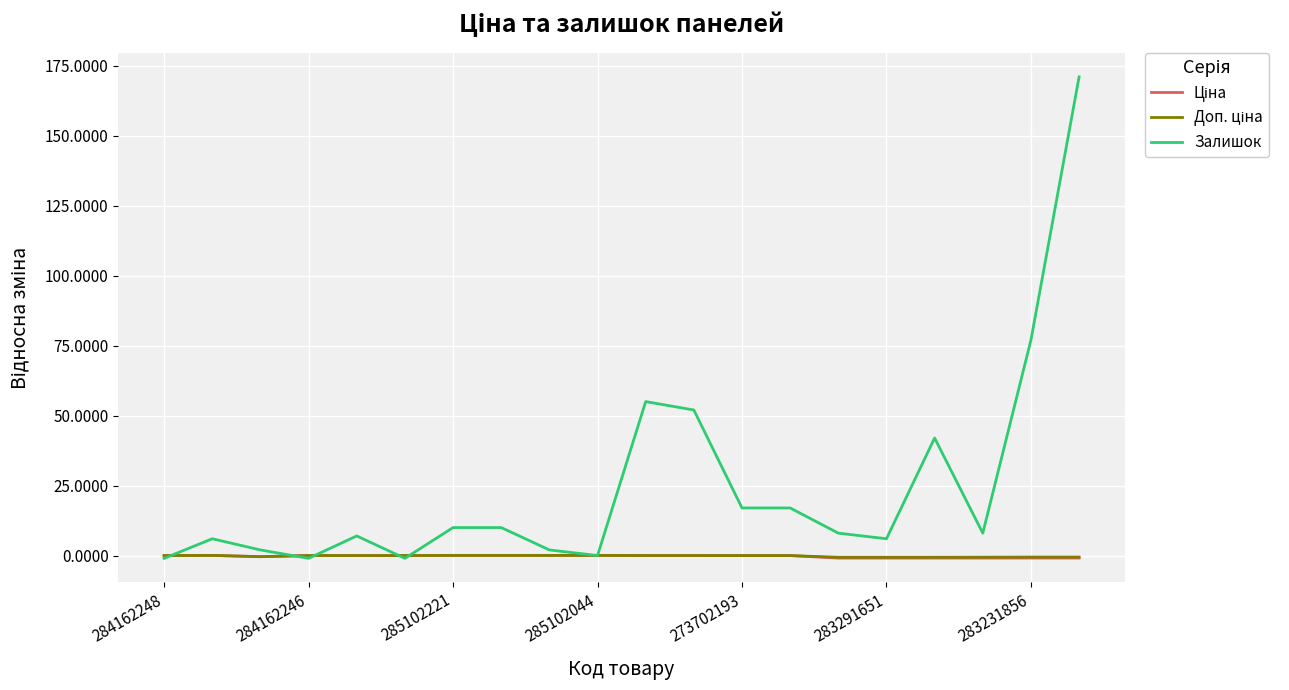

Which series has the largest range (max minus min)?

Залишок